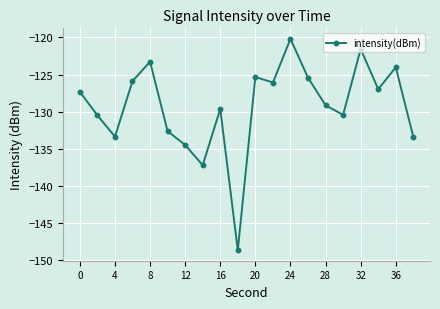

How many interior local peaks (higher than both neighbors) does the data have?

6